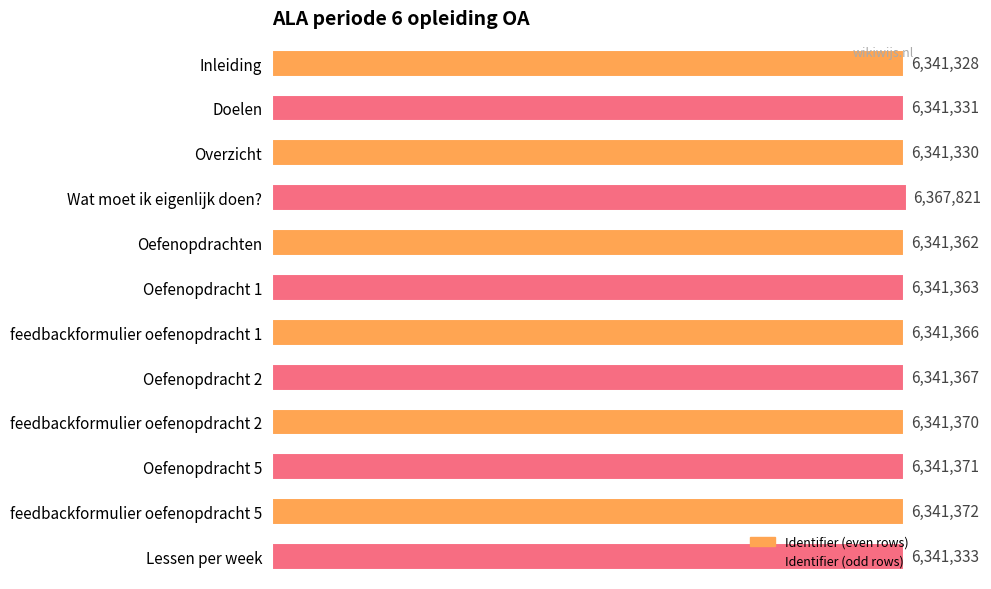

What is the sum of all values?

76122714